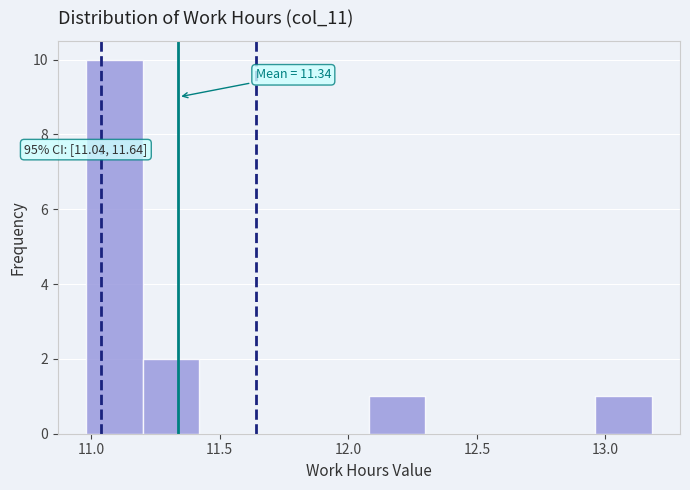

Over which range of the x-axis is the bar tallest?

10.98 to 11.20